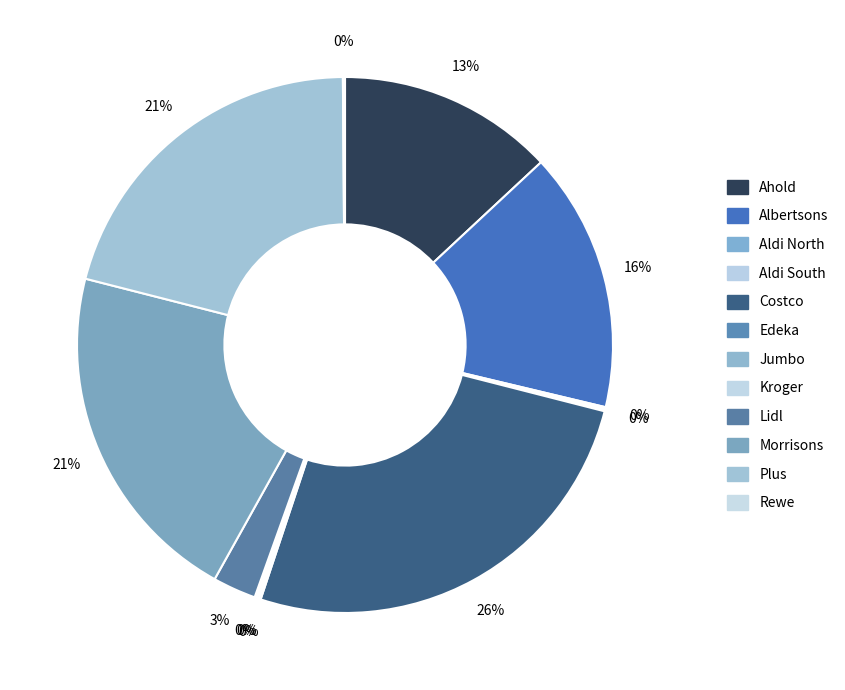

True or false: Aldi North accounts for 0% of the total.

True